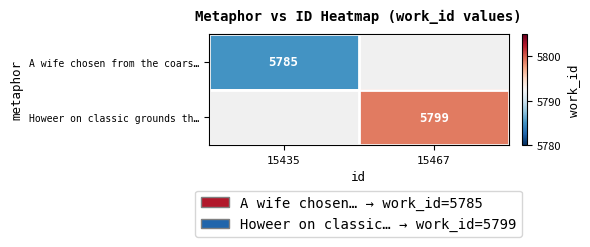

Is it true that Howeer on classic grounds th… equals 5799 at 15467?

True